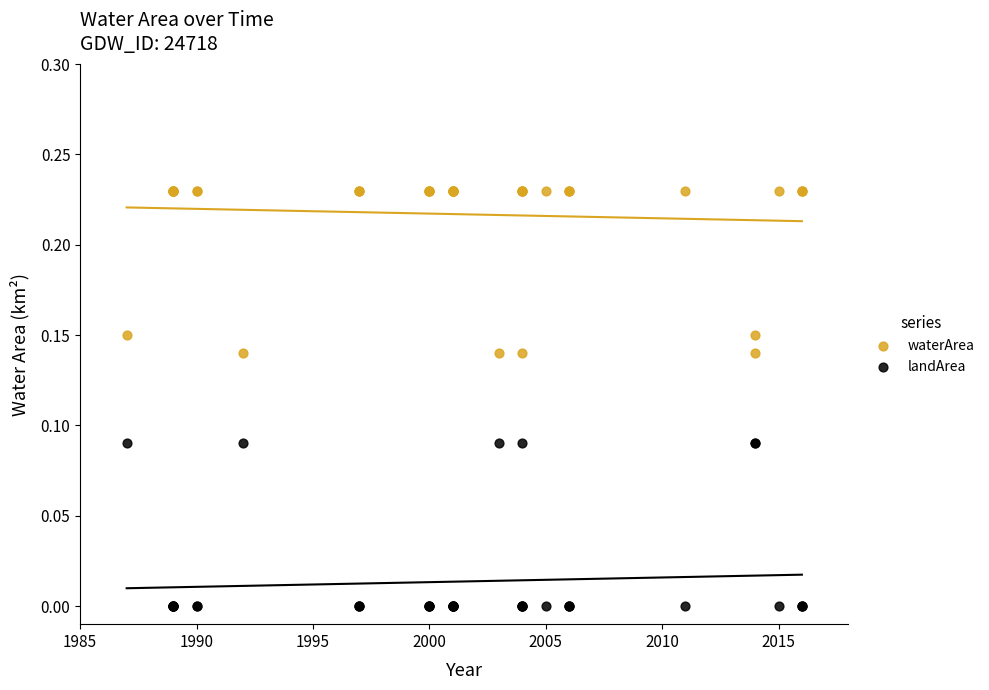

What is the X range (max minus min) for the scatter plot?

29.0